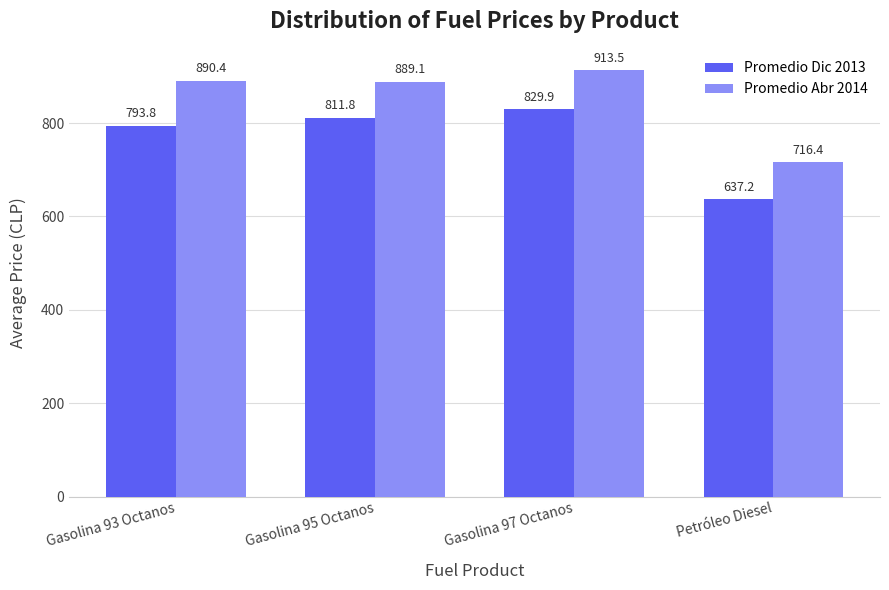

Reading left to right, transcribe all the data shown in this chart.

Promedio Dic 2013: Gasolina 93 Octanos=793.8	Gasolina 95 Octanos=811.8	Gasolina 97 Octanos=829.9	Petróleo Diesel=637.2
Promedio Abr 2014: Gasolina 93 Octanos=890.4	Gasolina 95 Octanos=889.1	Gasolina 97 Octanos=913.5	Petróleo Diesel=716.4